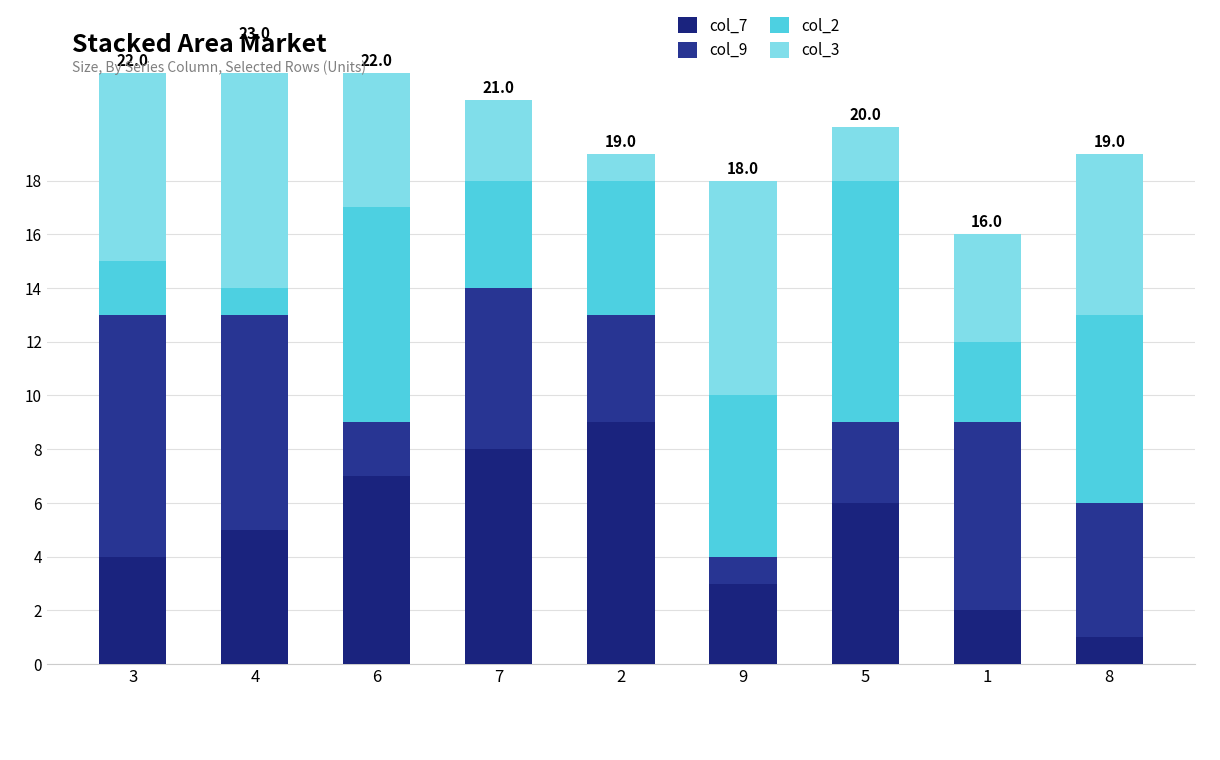

What is the sum of the col_9 values at 3 and 4?

17